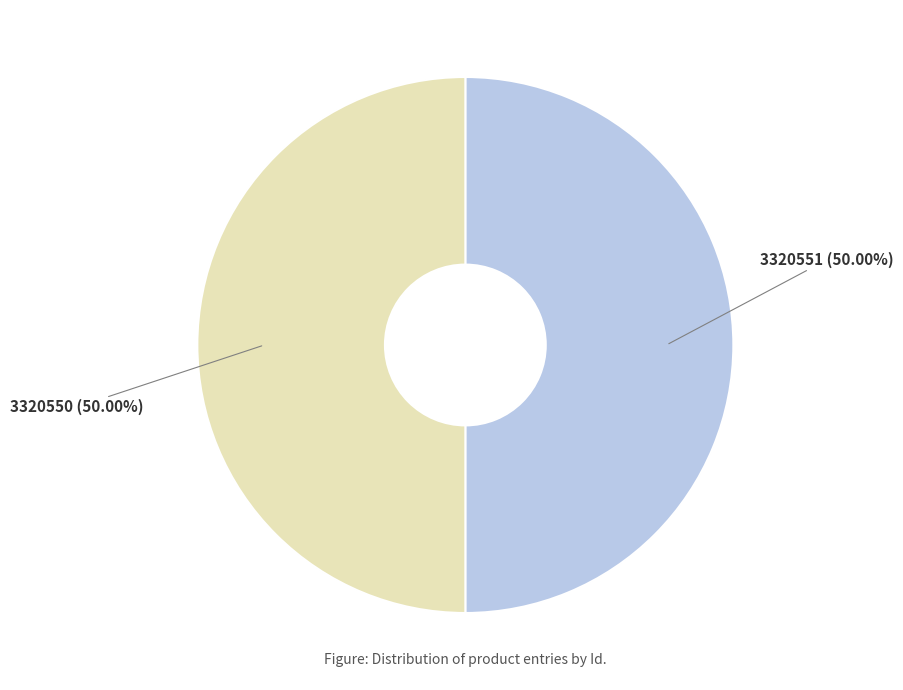

Which slice is the largest?

3320551